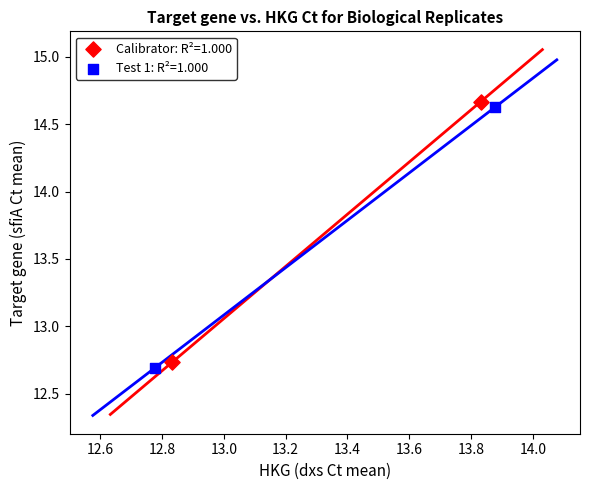

Which series has the largest Y range (max minus min)?

Test 1: R²=1.000